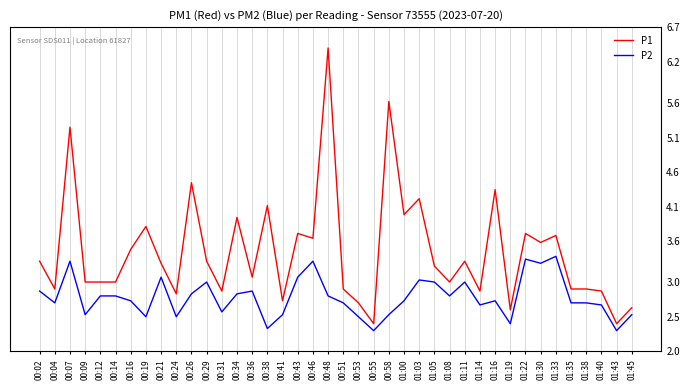

What are all the series names shown in the legend?

P1, P2